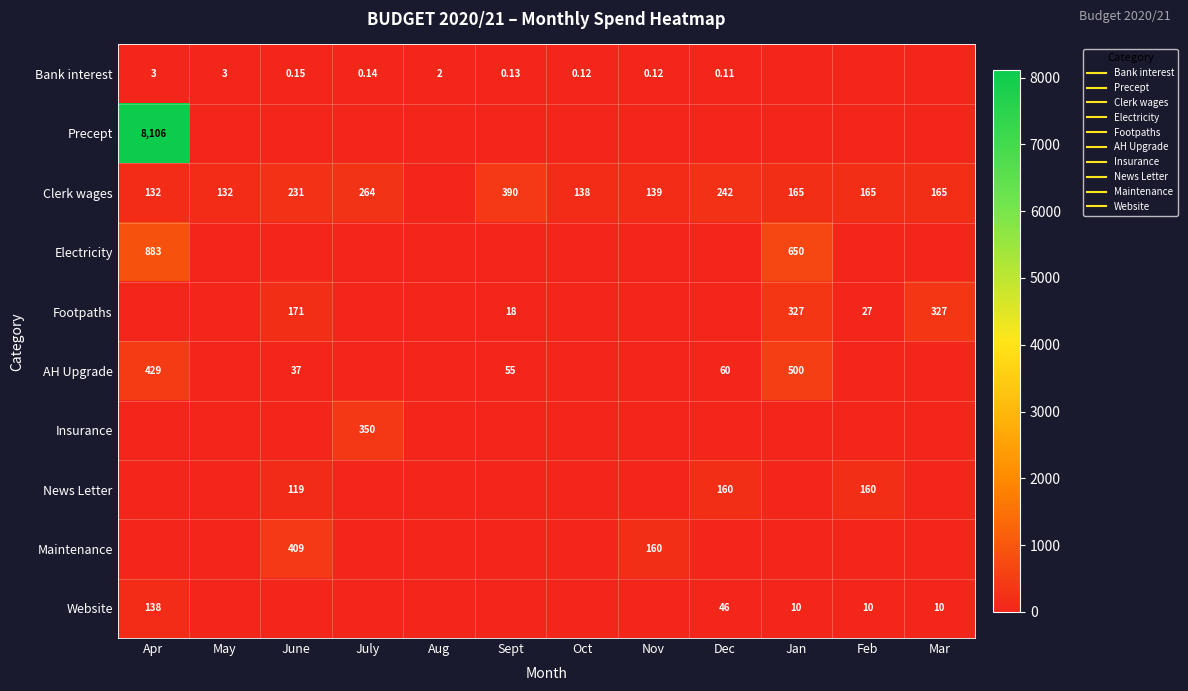

Is it true that Maintenance equals -178.7 at Mar?

False